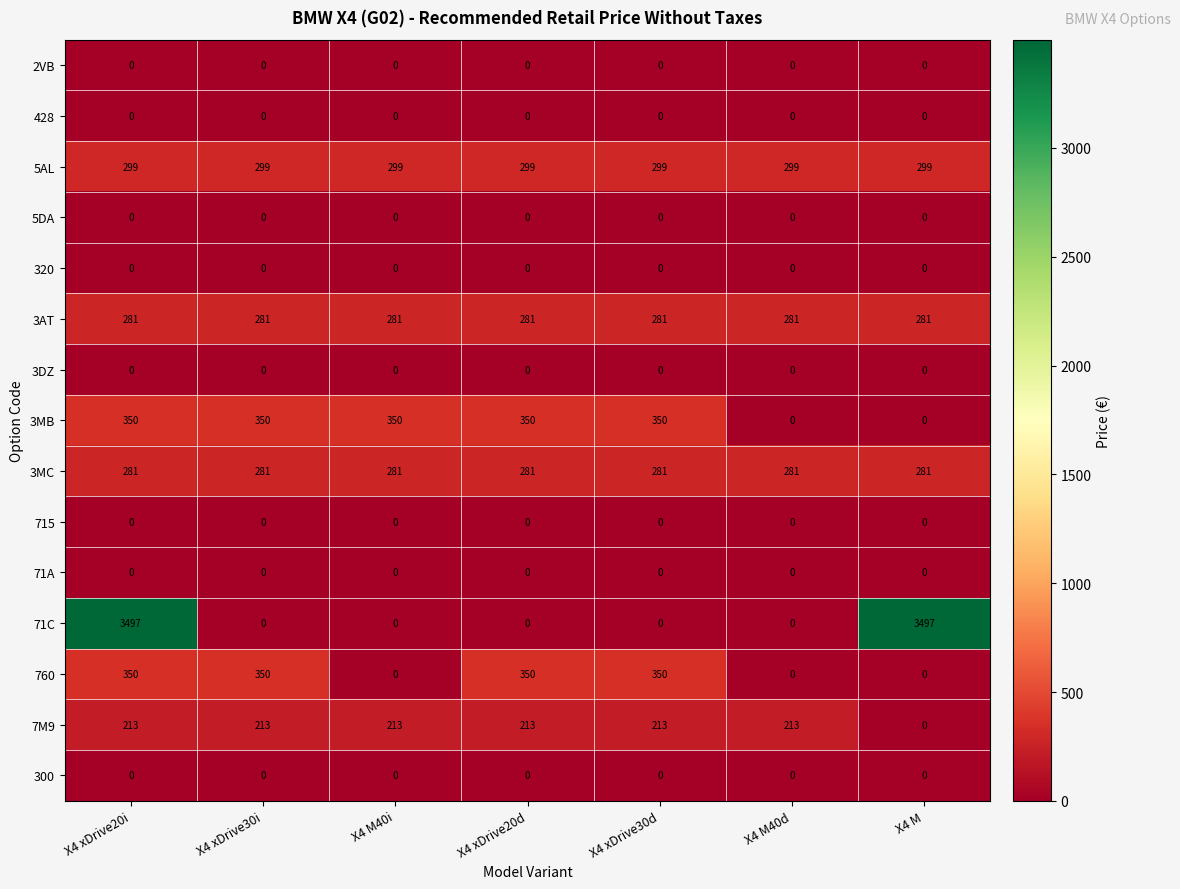

Which series has the largest total across all categories?

71C